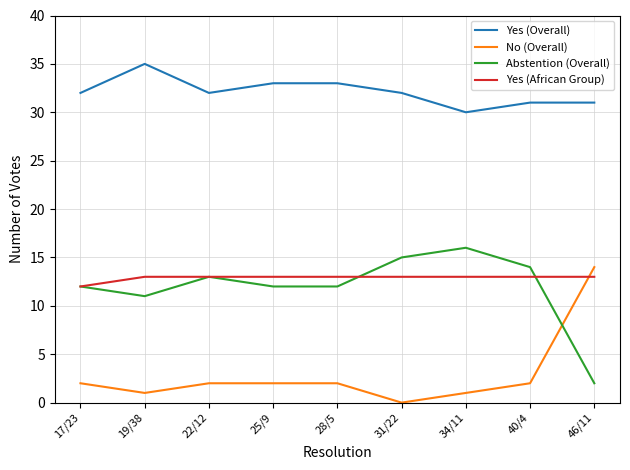

At which label does Yes (Overall) reach its peak?

19/38